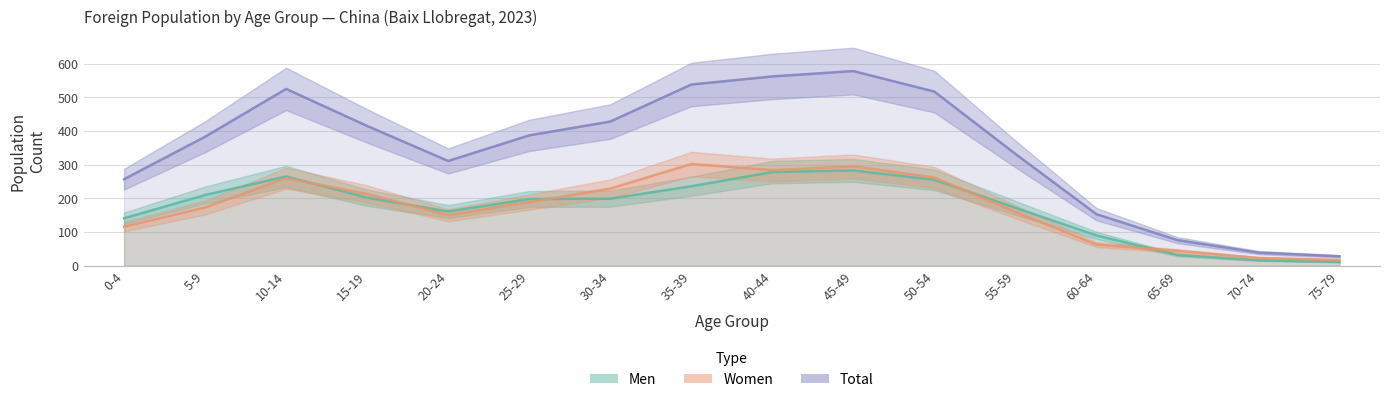

True or false: Total has more than 2 points higher than both neighbors.

False